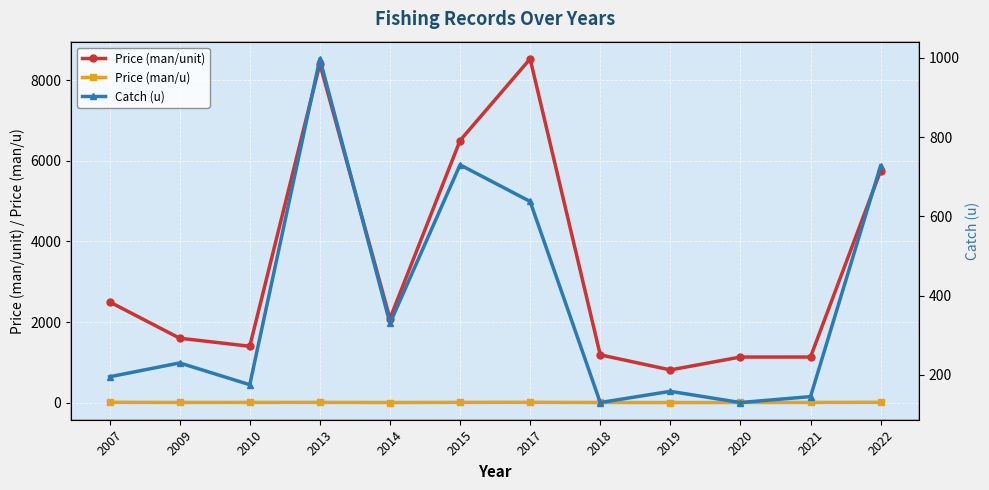

How many interior local valleys does the Catch (u) series have?

4